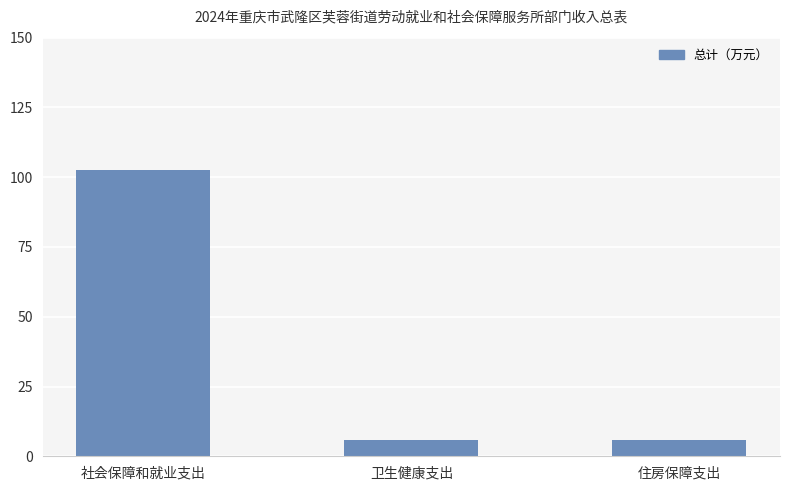

What is the label of the 1st bar from the right?

住房保障支出